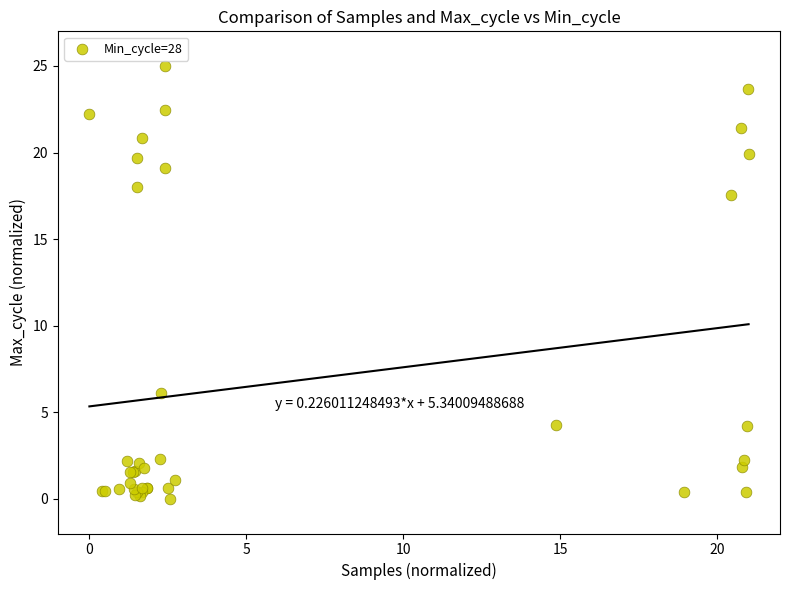

What Y value in the scatter plot is closest to 12?

17.6